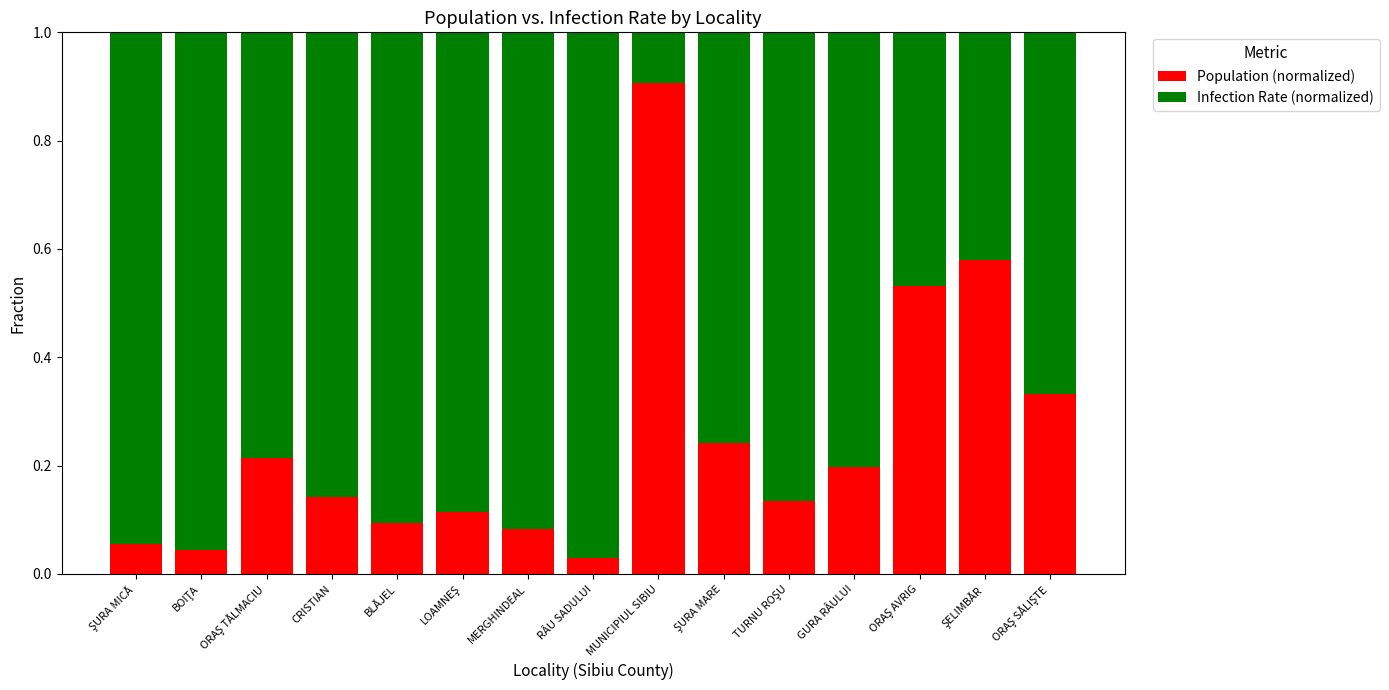

What is the sum of all Population (normalized) values?

3.7